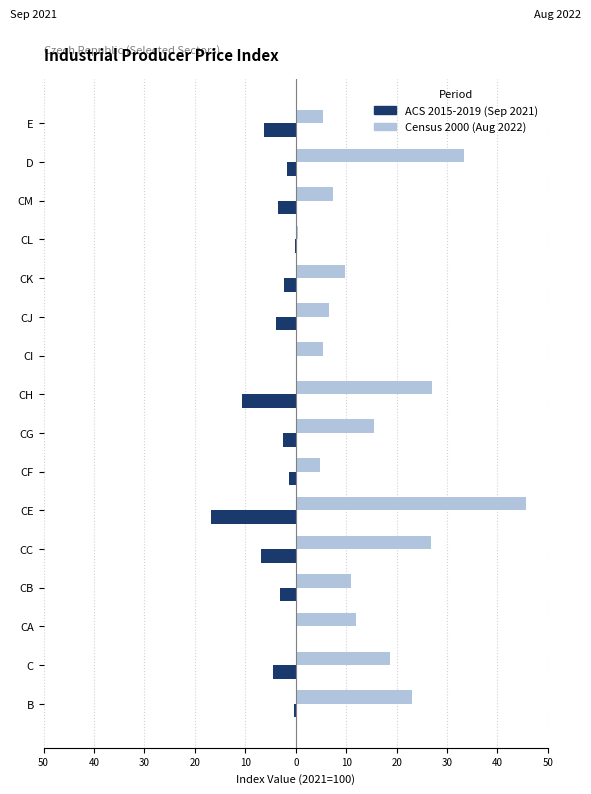

How many bars are there in total?

32